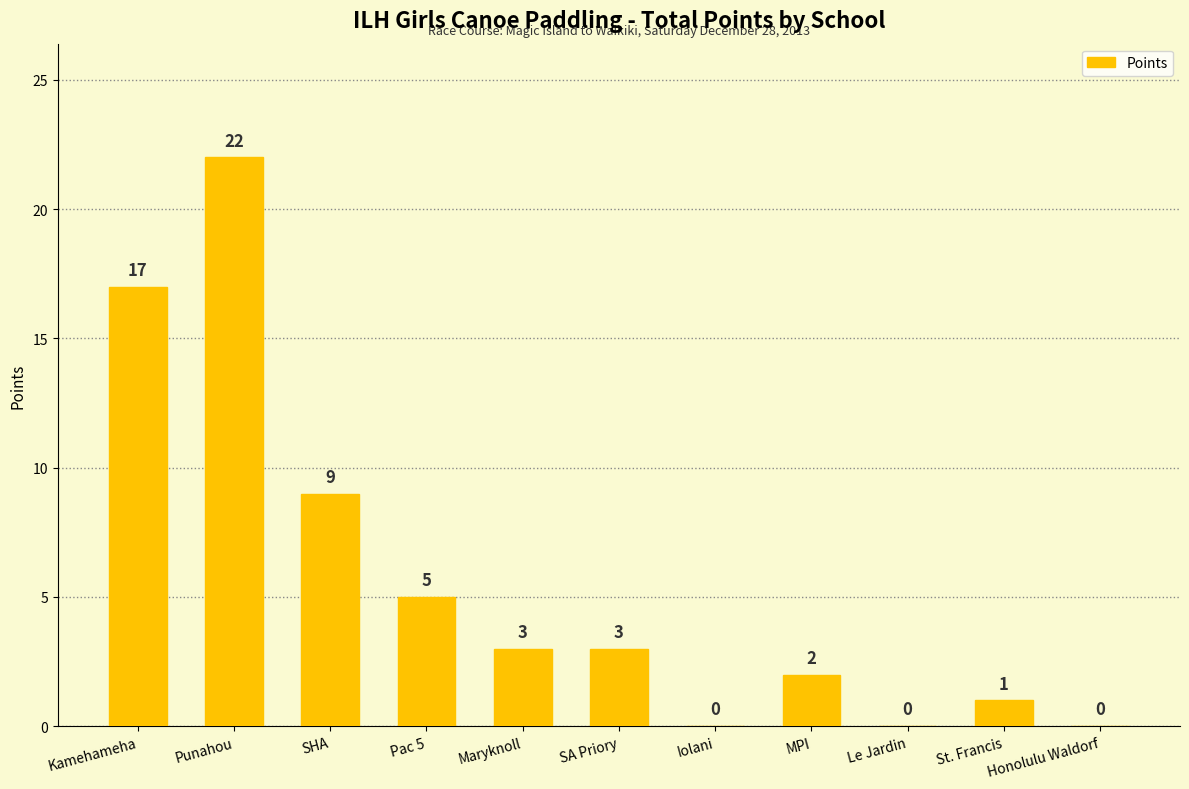

How many categories are shown in the chart?

11